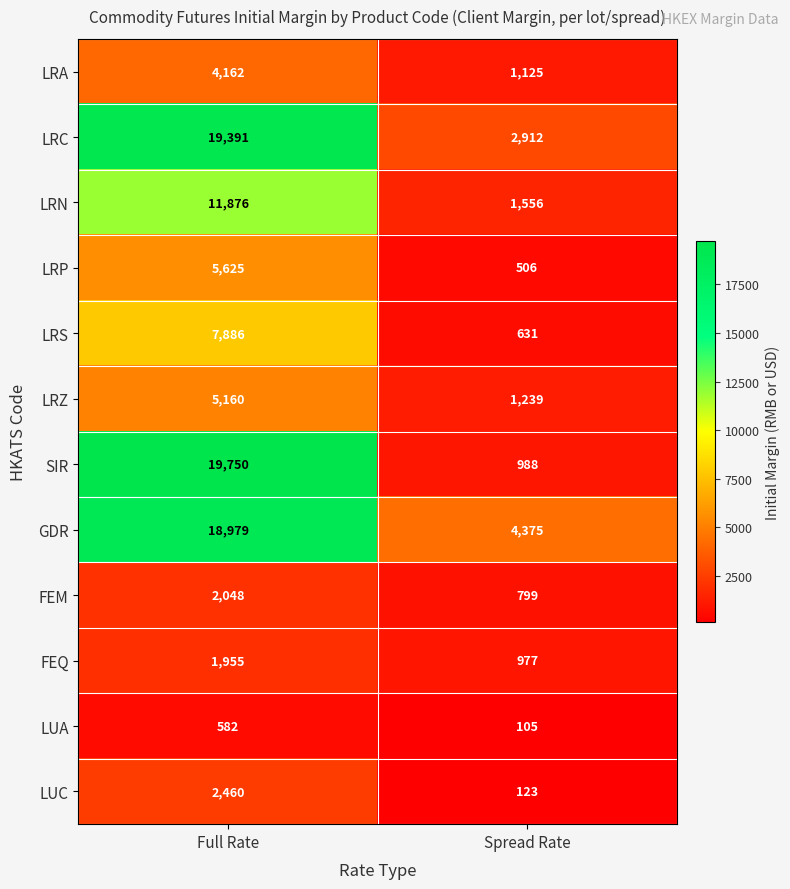

The value of LUC at Spread Rate is 163. True or false?

False